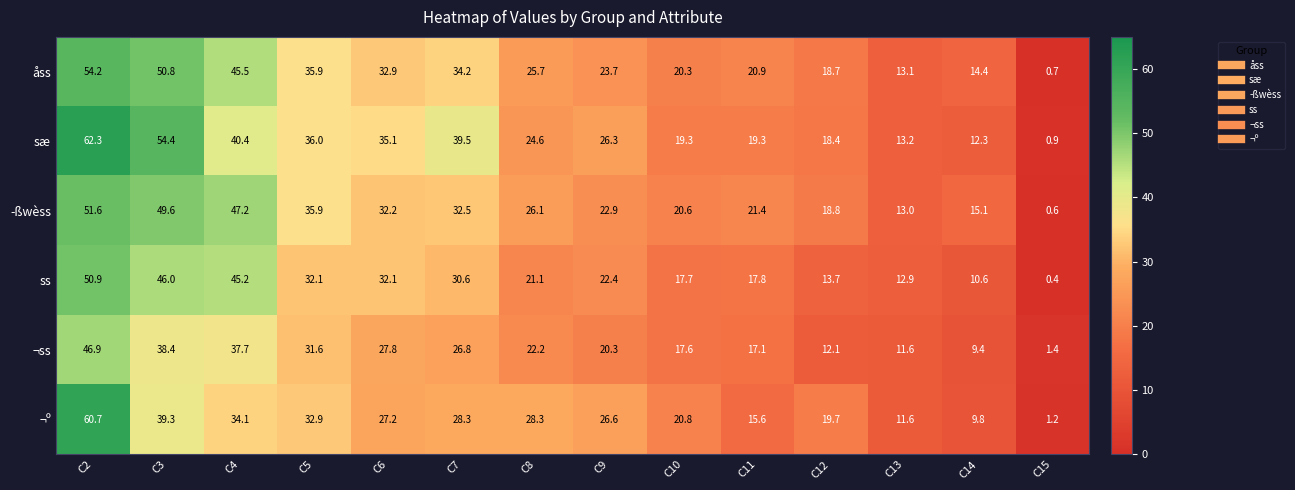

The value of åss at C13 is 13.1. True or false?

True